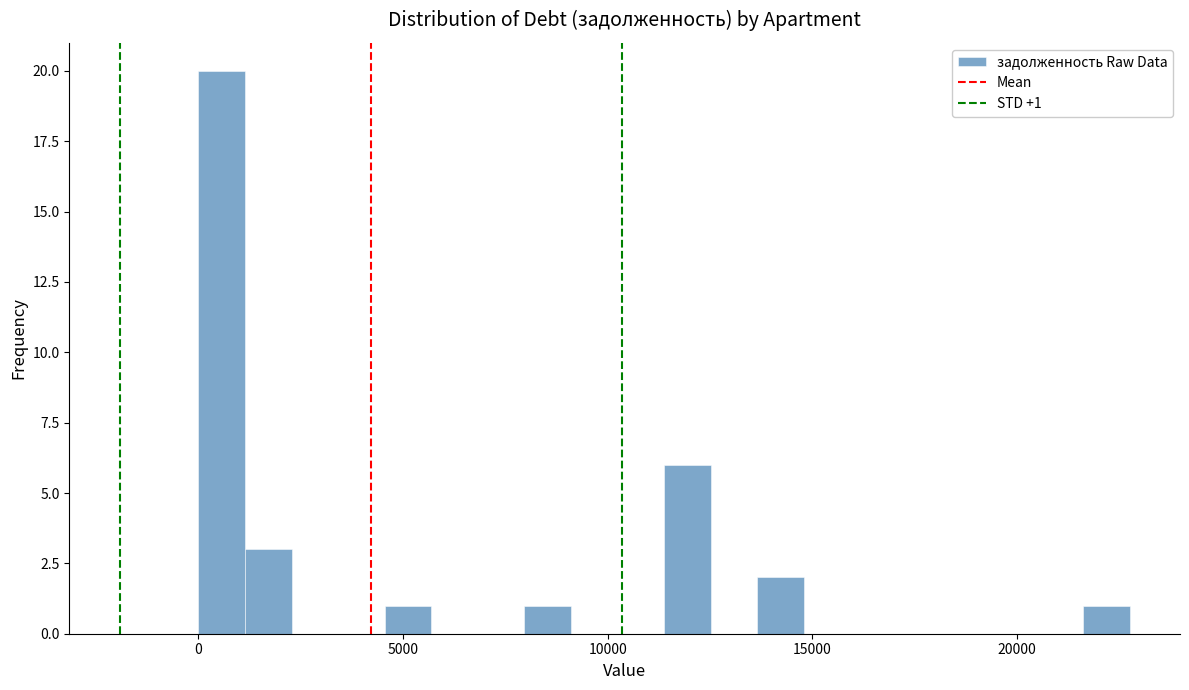

Read against the x-axis, roughly where is the centre of the tallest bar?

500